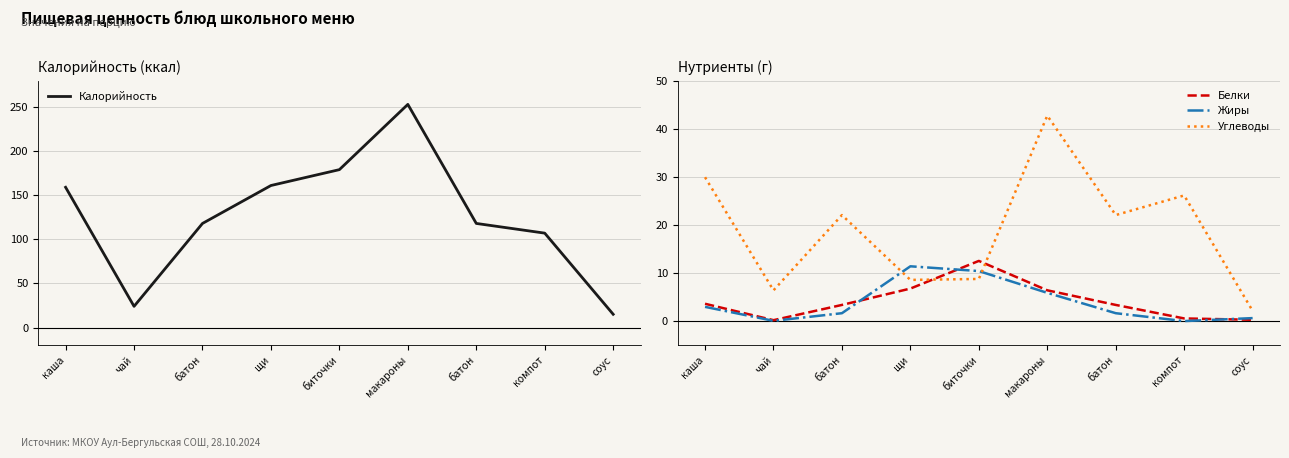

What is the label of the 9th point from the left?

соус